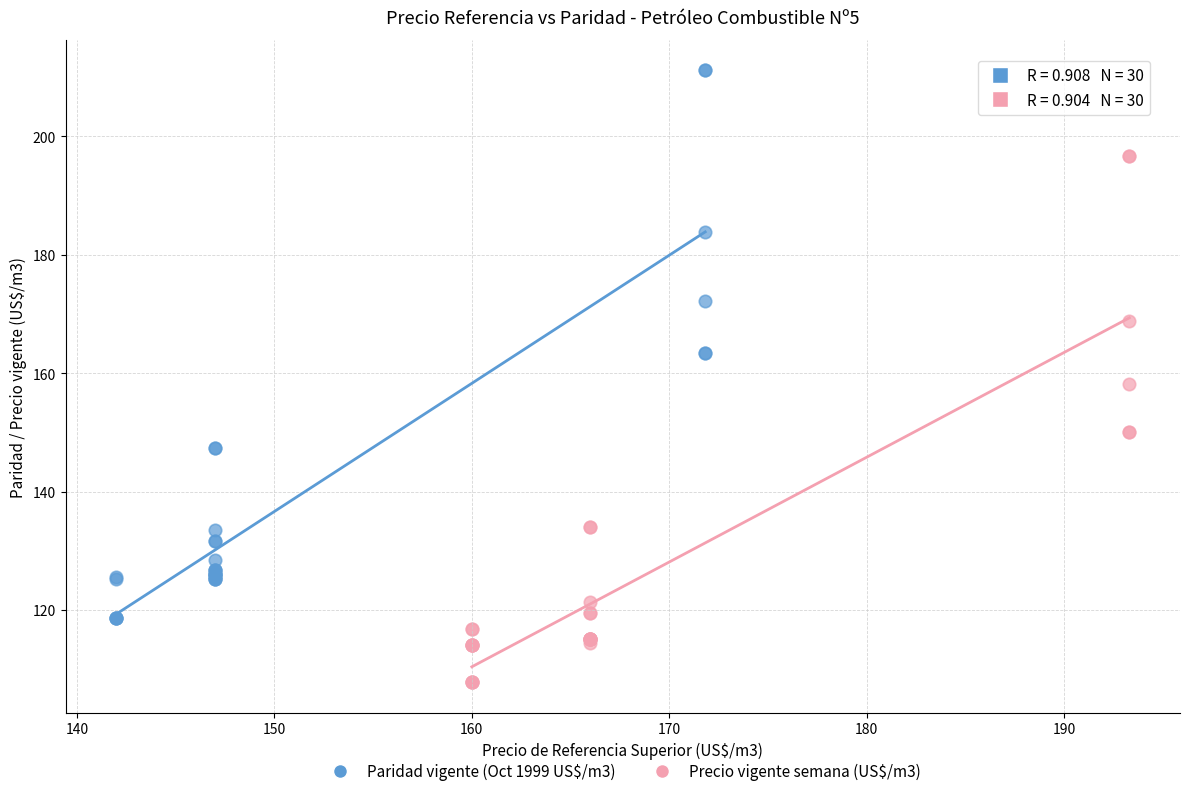

Which series has the widest spread of Y values?

Paridad vigente (Oct 1999 US$/m3)